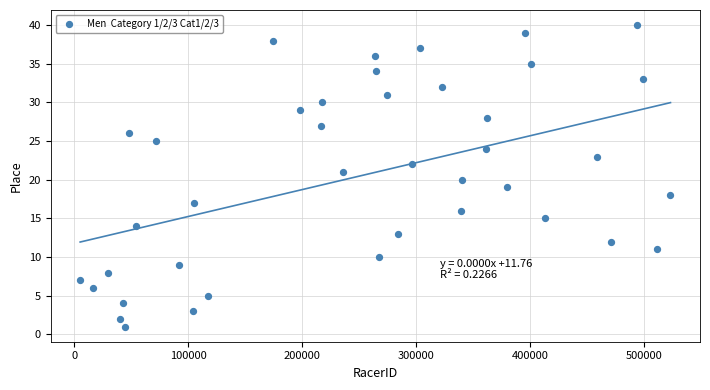

What is the range of Y values (max minus min)?

39